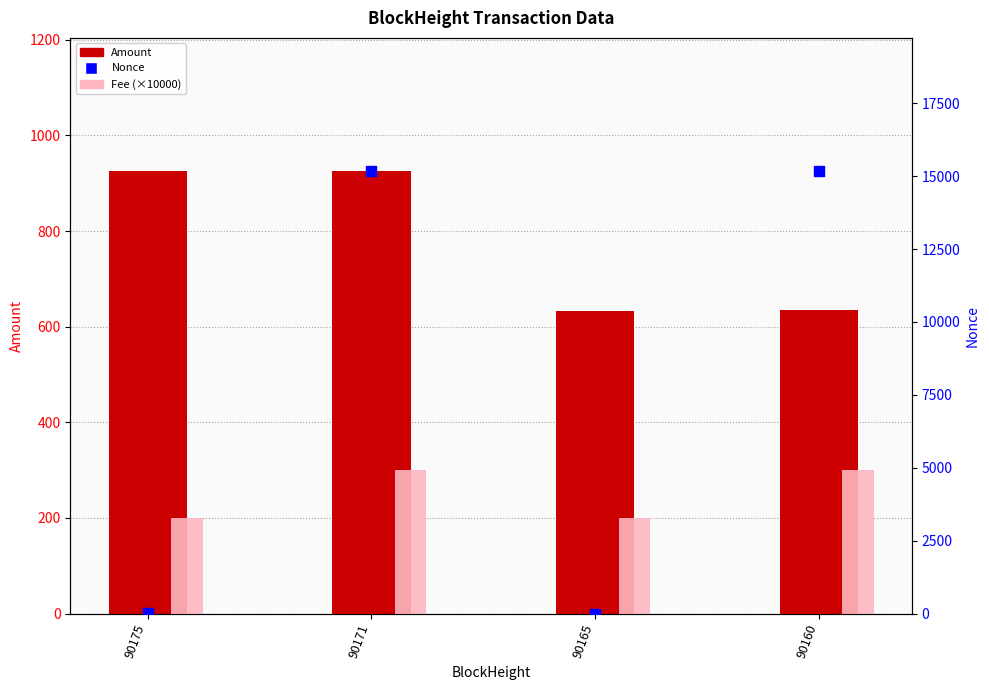

Which series has the largest total across all categories?

Nonce